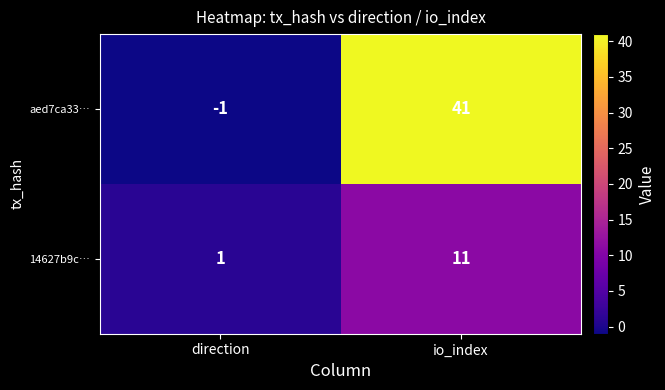

Reading left to right, what are all the values shown in this chart?

aed7ca33…: -1	41
14627b9c…: 1	11